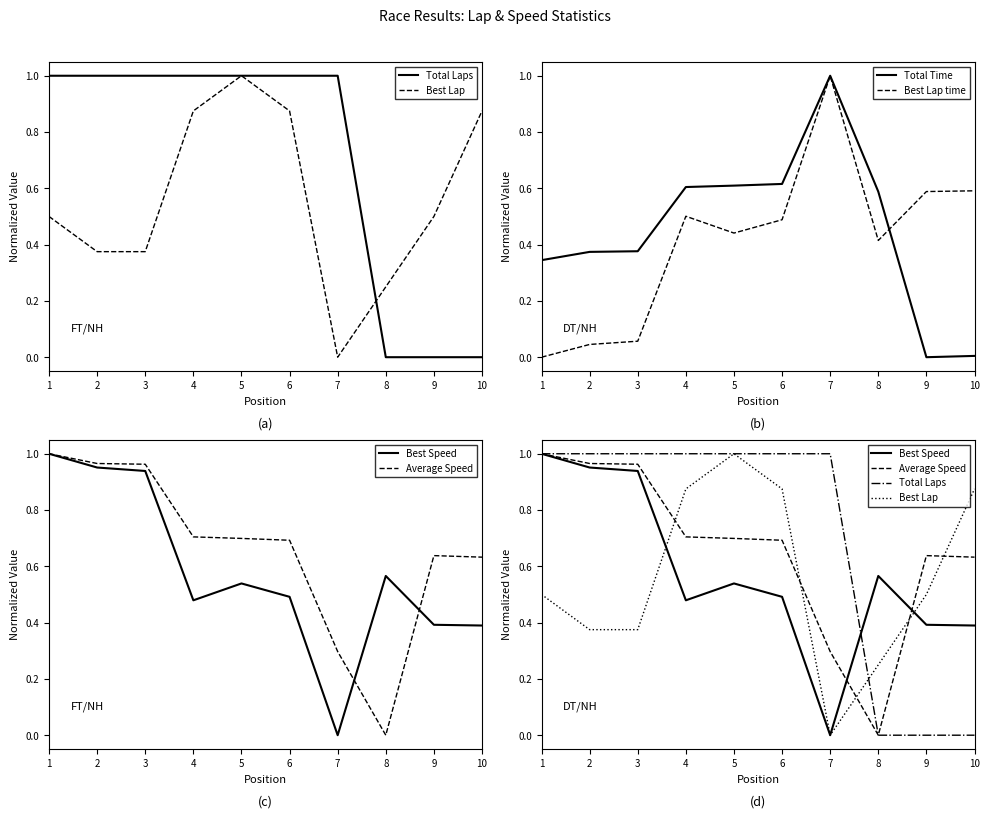

Which series ends up on top after the final intersection of Average Speed and Best Speed?

Average Speed